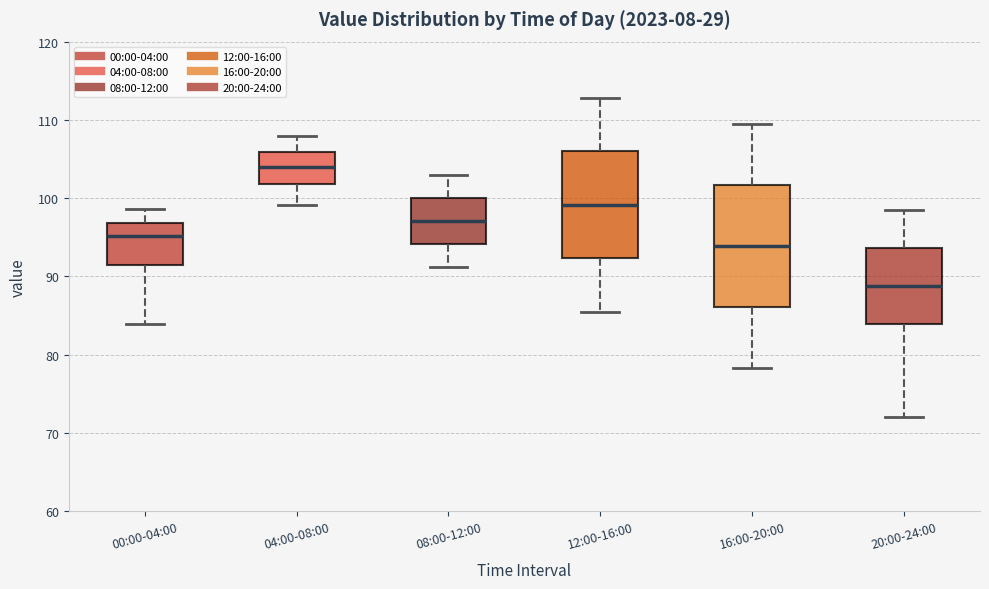

Where does the median line of the box for 12:00-16:00 sit on the y-axis? The values are not printed on the chart, so give them approximately, as read against the axis.

99